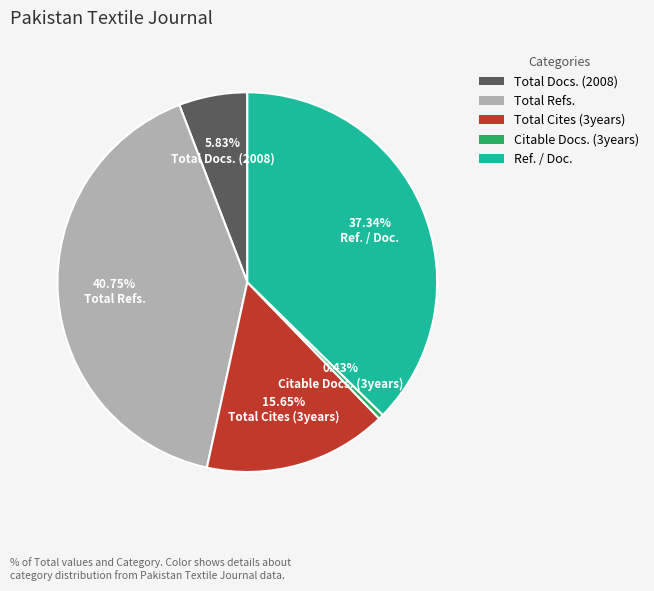

What percentage do Citable Docs. (3years) and Total Docs. (2008) together represent?

6.3%